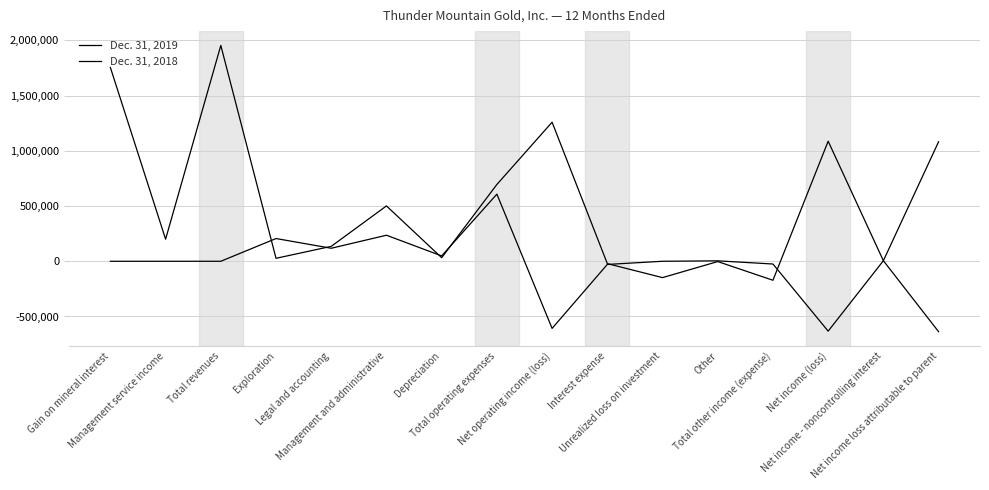

Which series changed the most between Gain on mineral interest and Net income (loss)?

Dec. 31, 2019